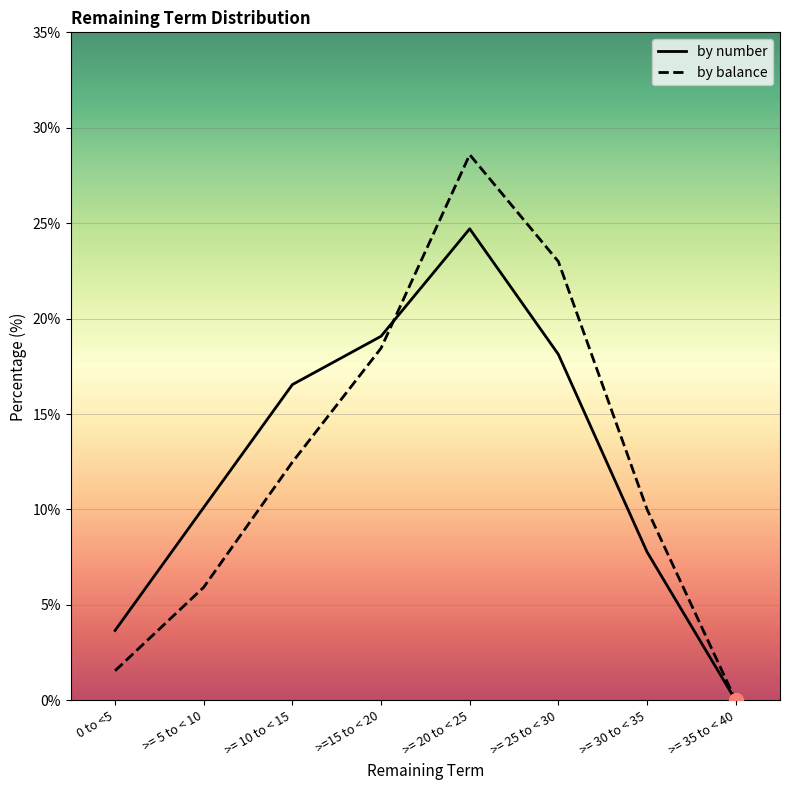

What is the difference between the highest and lowest values at >= 25 to < 30?

4.9